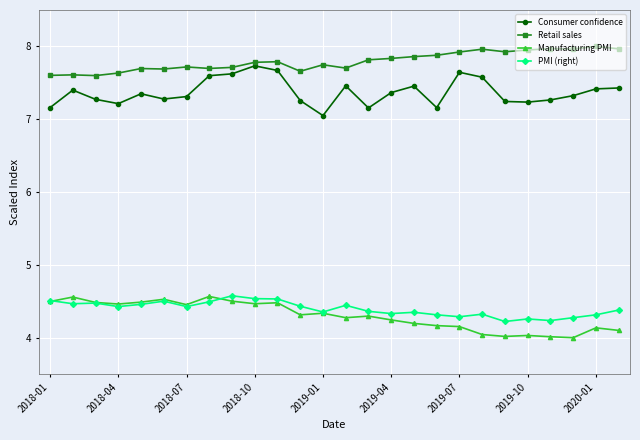

True or false: Retail sales and Manufacturing PMI cross at least once.

False